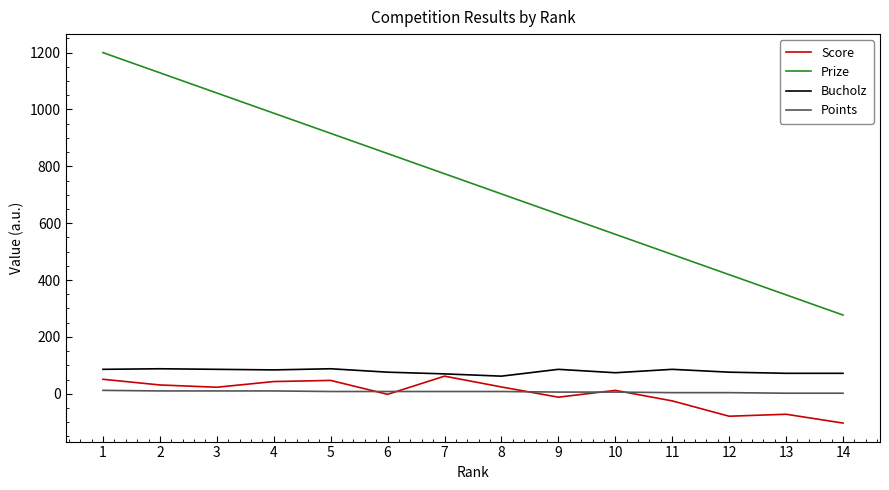

At 14, list the series in order from smallest to largest.

Score, Points, Bucholz, Prize